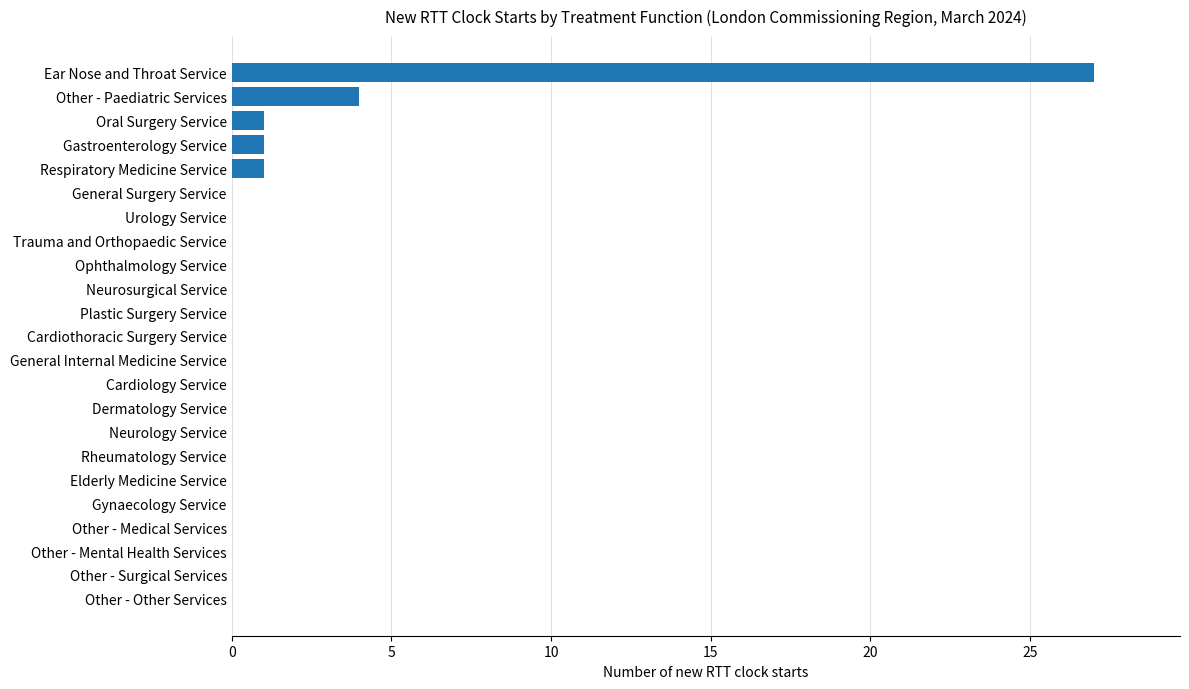

Reading top to bottom, what are all the values shown in this chart?

Ear Nose and Throat Service=27	Other - Paediatric Services=4	Oral Surgery Service=1	Gastroenterology Service=1	Respiratory Medicine Service=1	General Surgery Service=0	Urology Service=0	Trauma and Orthopaedic Service=0	Ophthalmology Service=0	Neurosurgical Service=0	Plastic Surgery Service=0	Cardiothoracic Surgery Service=0	General Internal Medicine Service=0	Cardiology Service=0	Dermatology Service=0	Neurology Service=0	Rheumatology Service=0	Elderly Medicine Service=0	Gynaecology Service=0	Other - Medical Services=0	Other - Mental Health Services=0	Other - Surgical Services=0	Other - Other Services=0